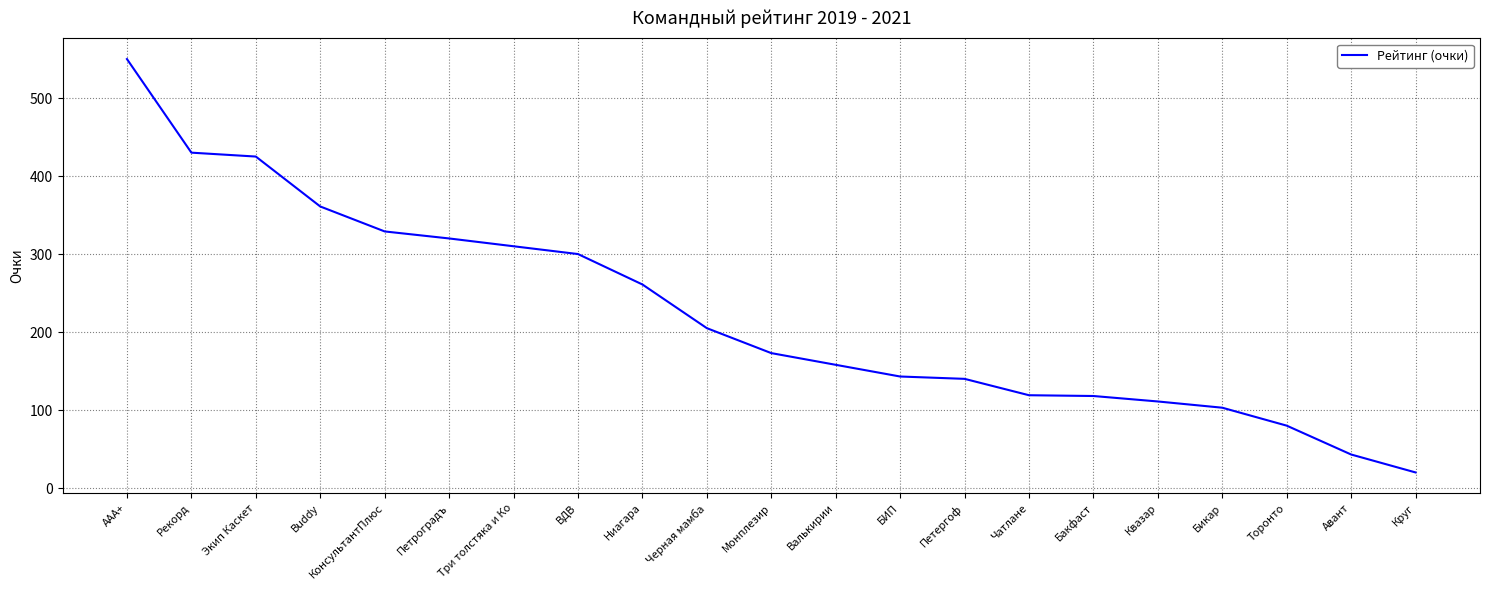

Between Черная мамба and Экип Каскет, which is larger?

Экип Каскет